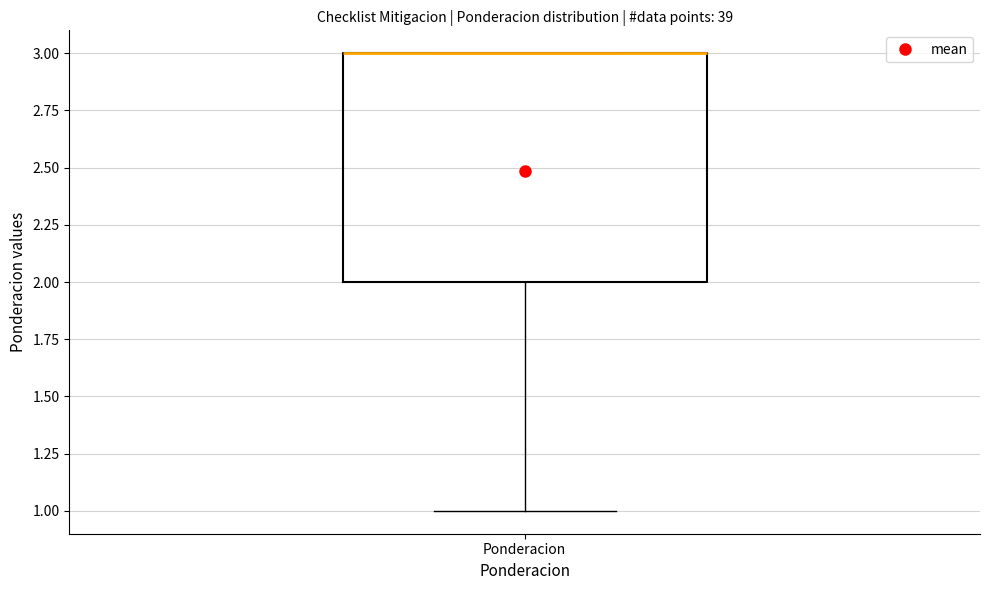

Where is the upper edge of the box for Ponderacion on the y-axis? The values are not printed on the chart, so give them approximately, as read against the axis.

3